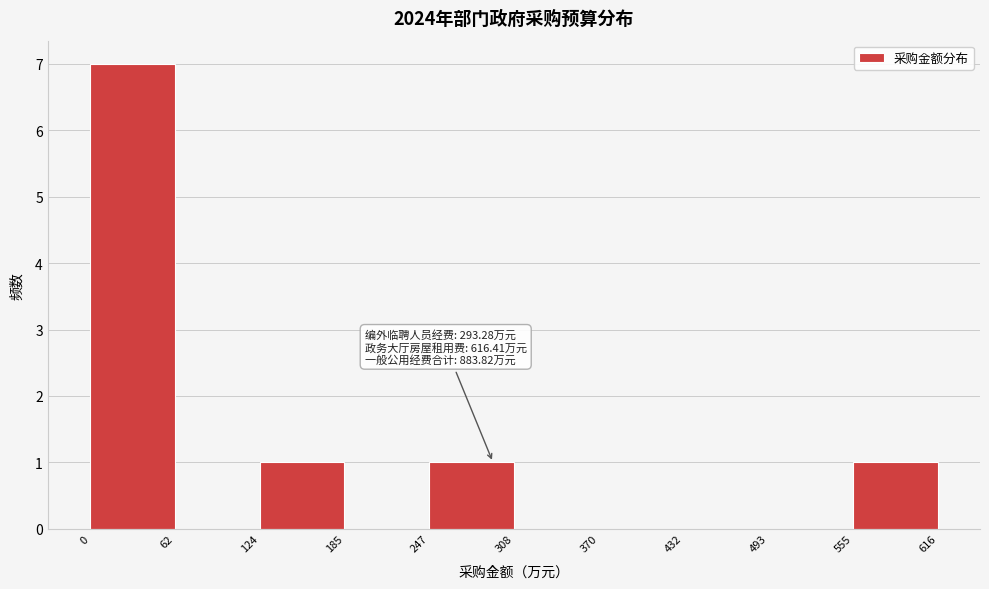

Over which range of the x-axis is the bar tallest?

0 to 62